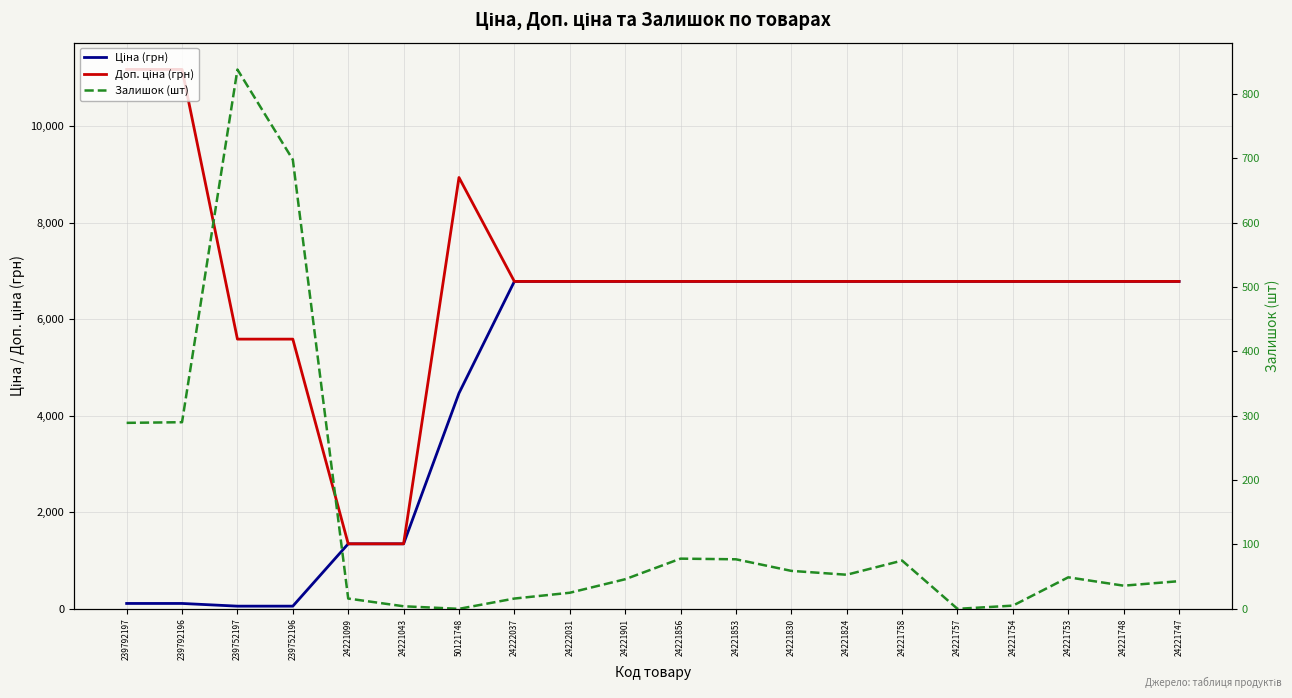

True or false: Ціна (грн) and Залишок (шт) intersect in this chart.

True